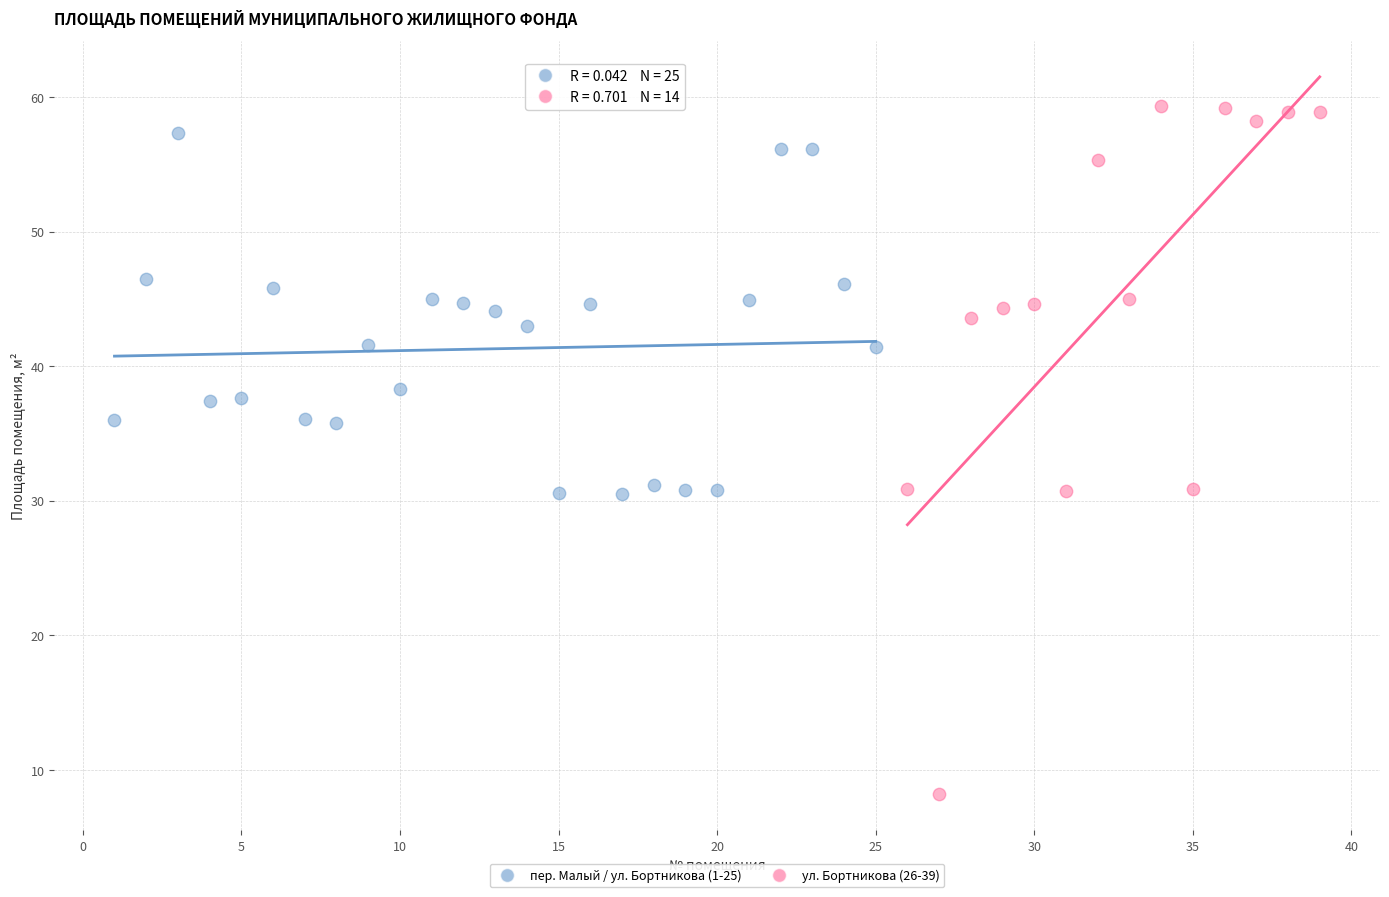

Which series has the largest Y range (max minus min)?

ул. Бортникова (26-39)